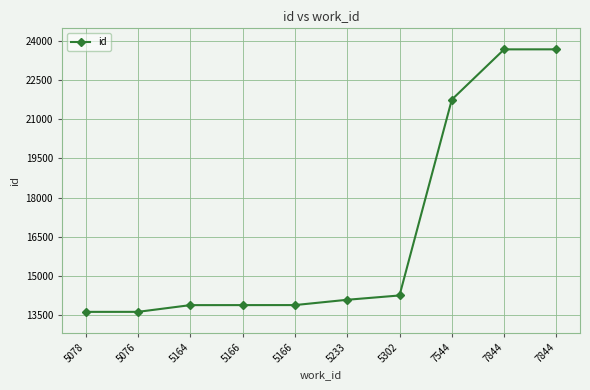

Which label corresponds to the smallest value in the chart?

5078